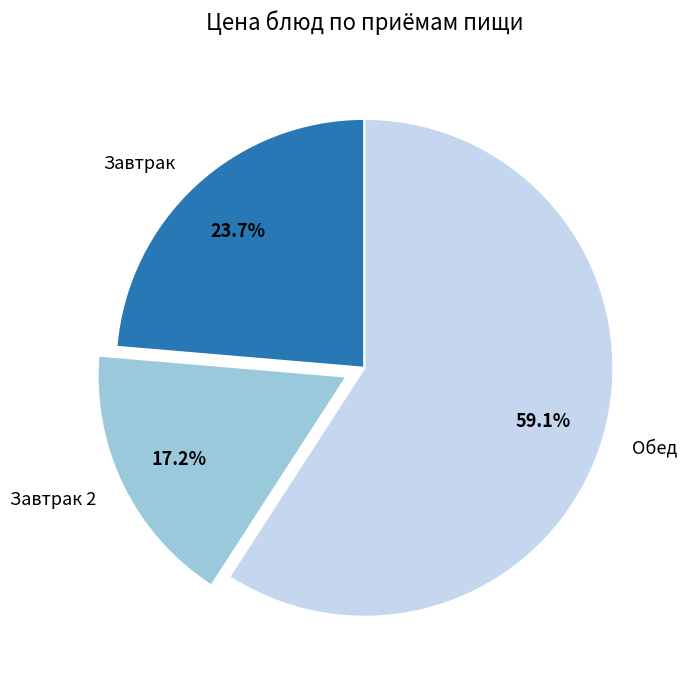

Does any single category account for the majority?

Yes